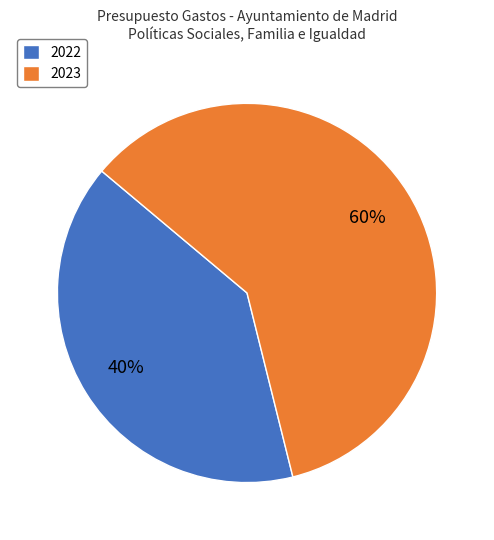

Do 2022 and 2023 together represent more than half of the pie?

Yes